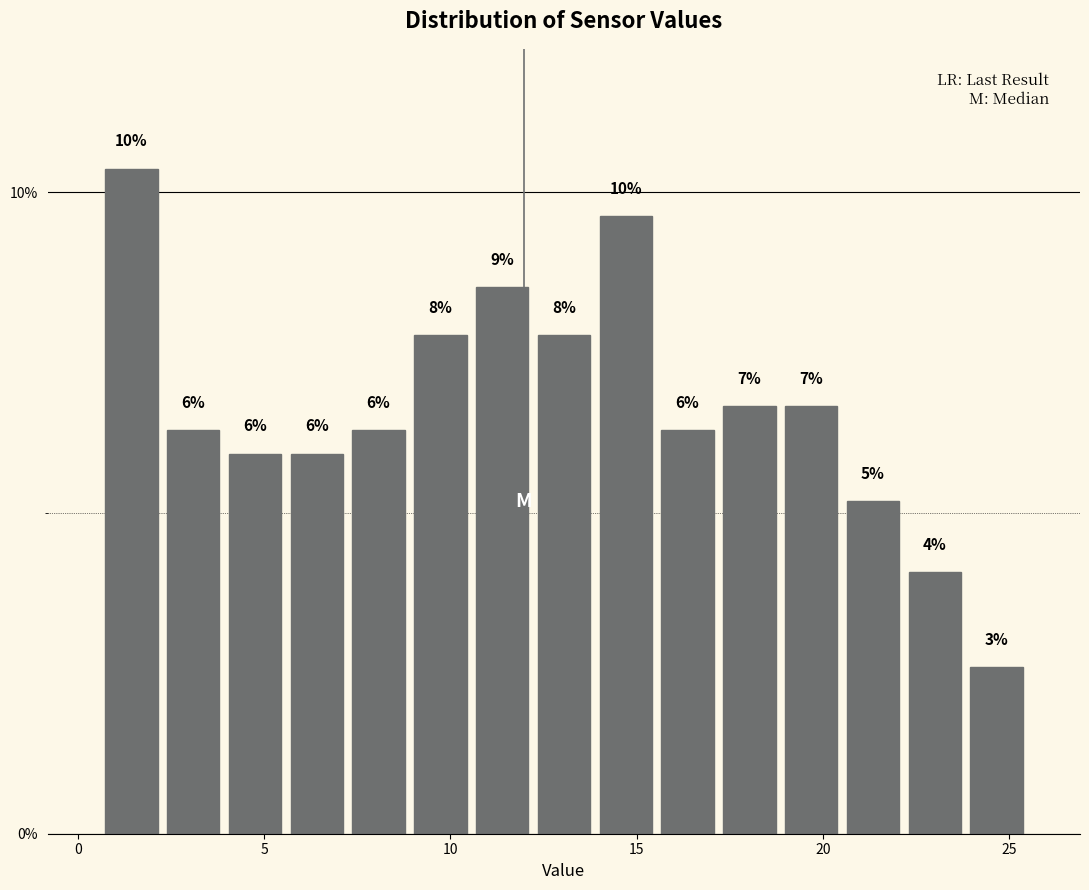

Read against the x-axis, roughly where is the centre of the tallest bar?

1.5